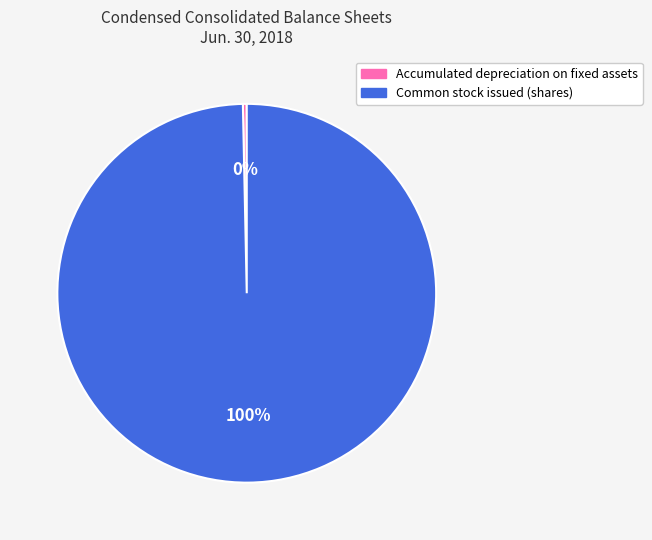

To the nearest percent, what is the average slice percentage?

50%